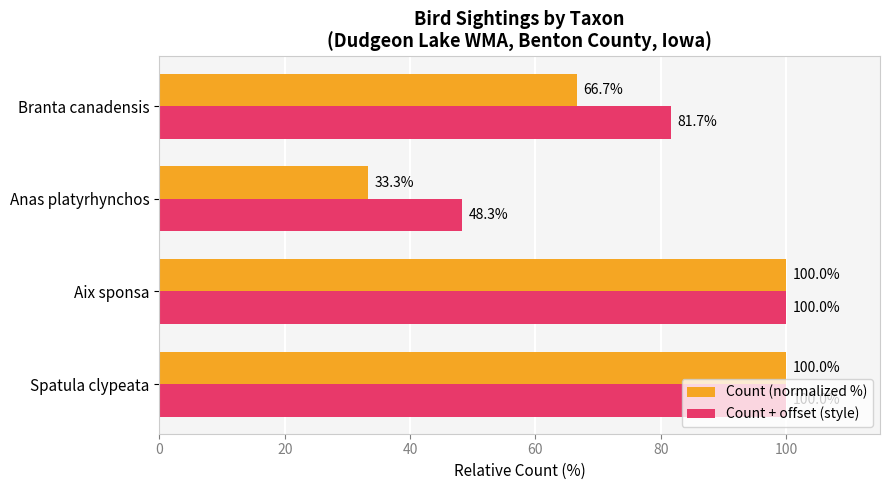

At how many categories does at least one series exceed 88?

2